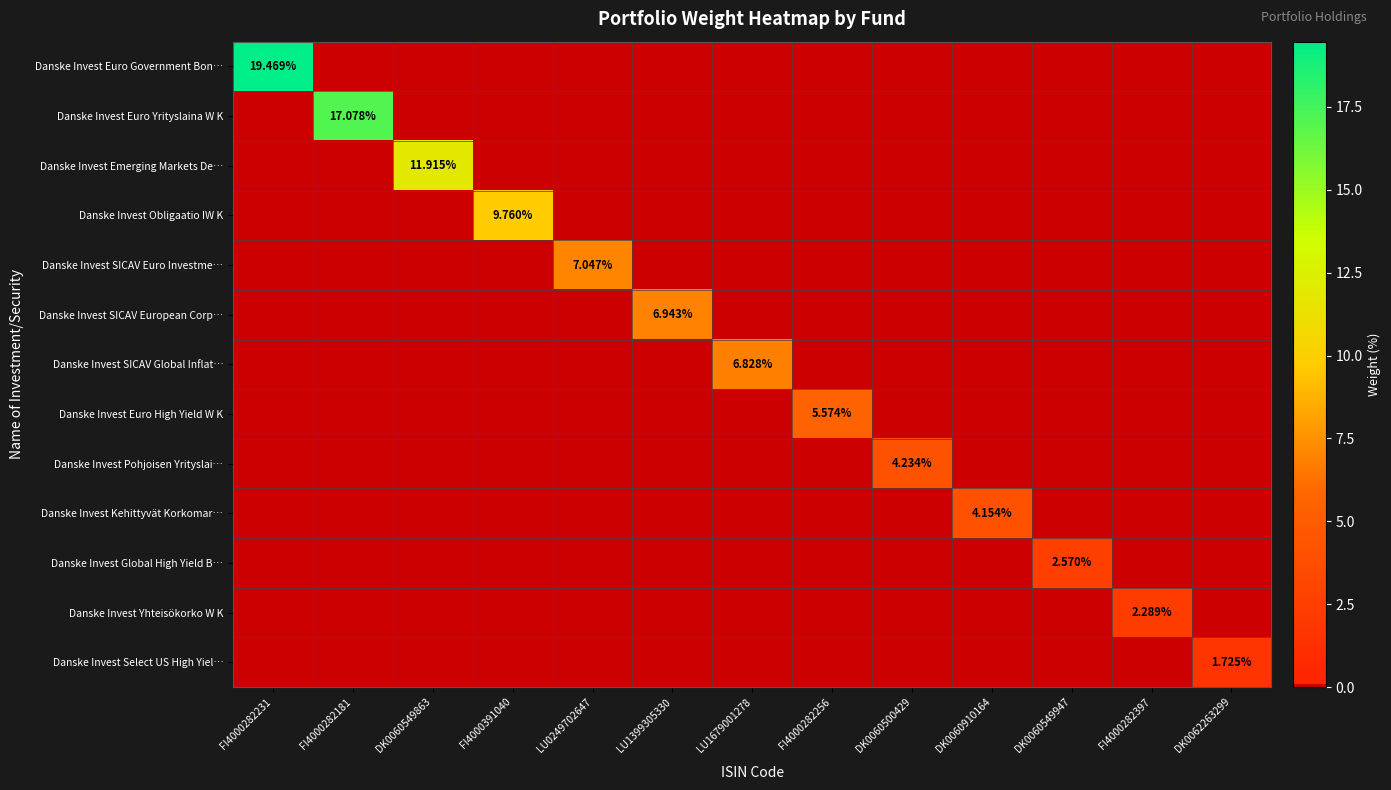

Which series has the widest spread of values?

Danske Invest Euro Government Bon…